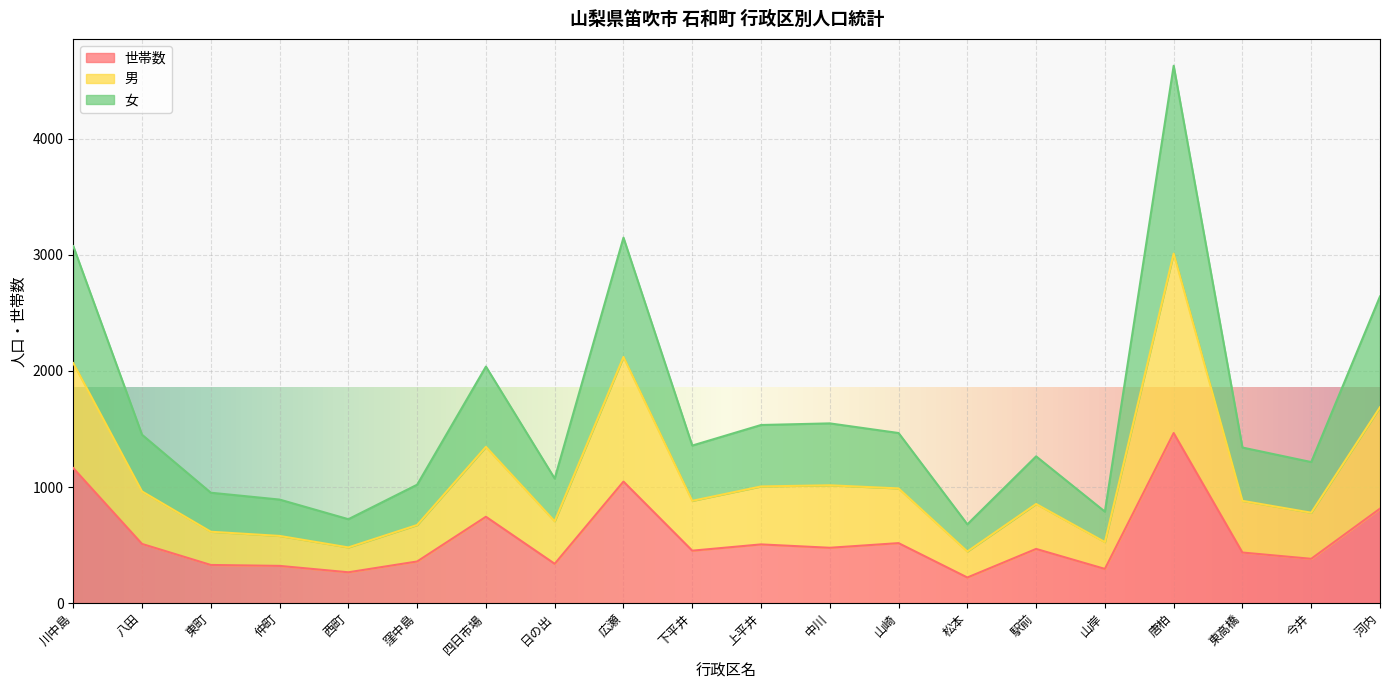

Read the 世帯数 value at 上平井.

506